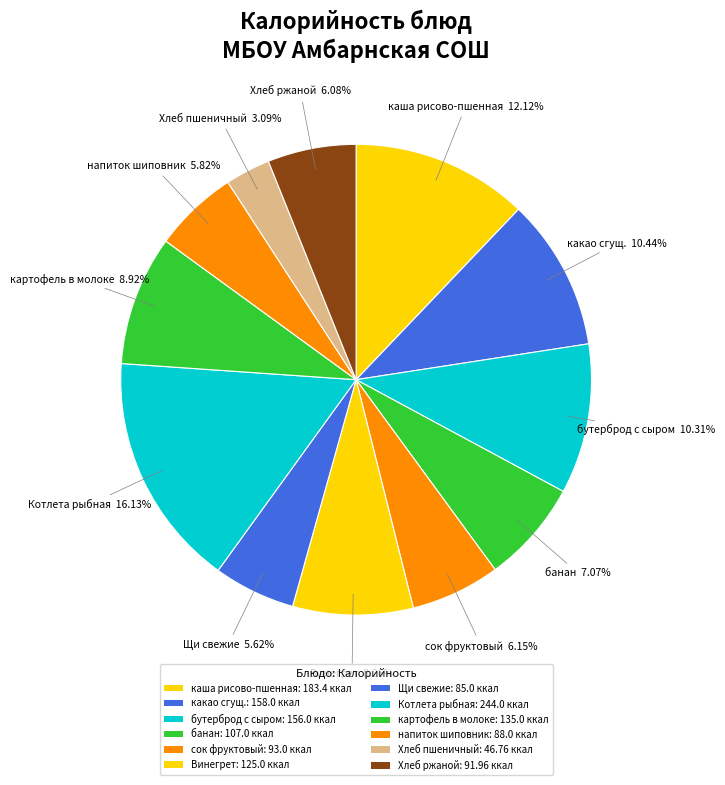

How many slices are in this pie chart?

12